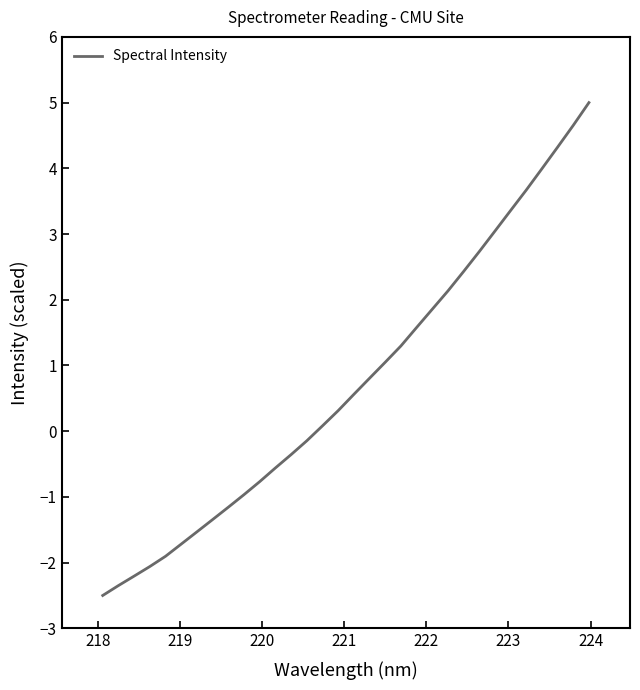

What is the smallest value displayed?

-2.5